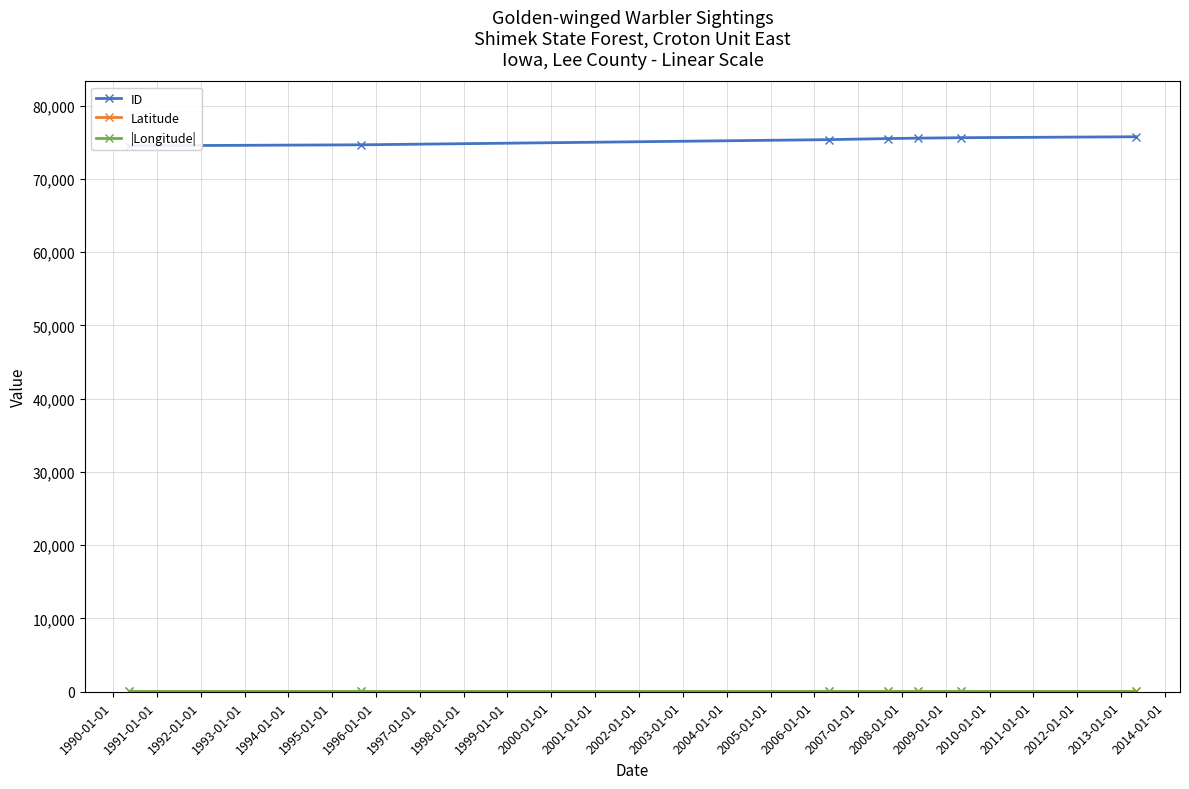

What is the sum of all Latitude values?

283.8